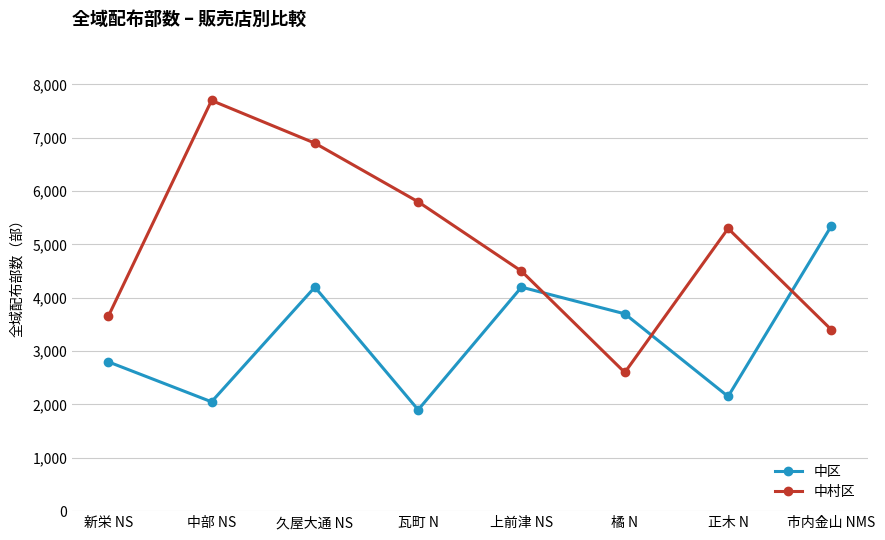

What is the sum of the 中村区 values at 橘 N and 上前津 NS?

7100